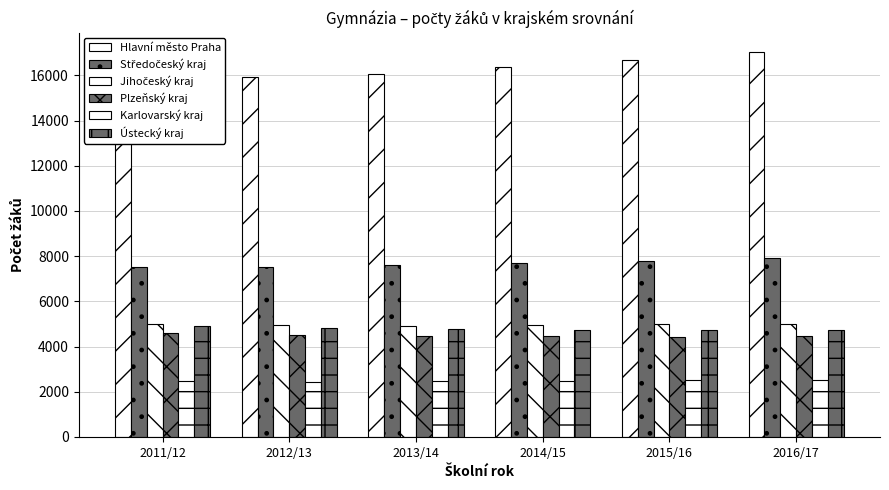

Where does the Středočeský kraj series first go above 7690?

2015/16